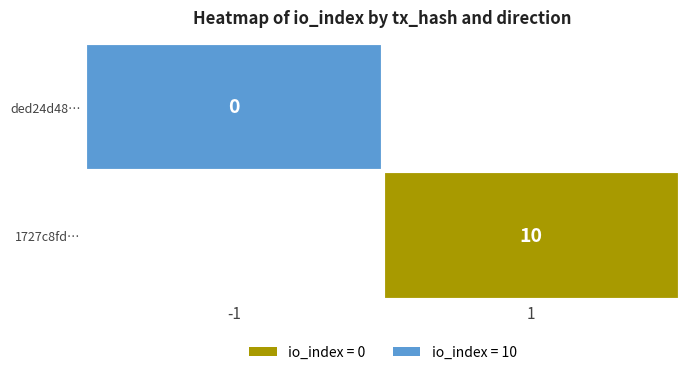

Is the value of ded24d48… at -1 greater than the value of 1727c8fd… at 1?

No